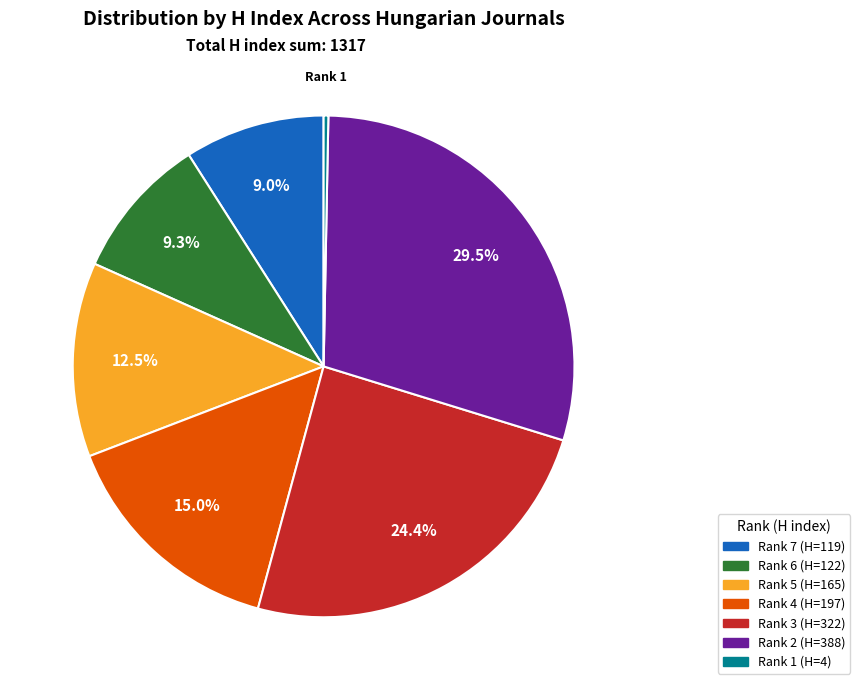

How many segments does this pie chart have?

7